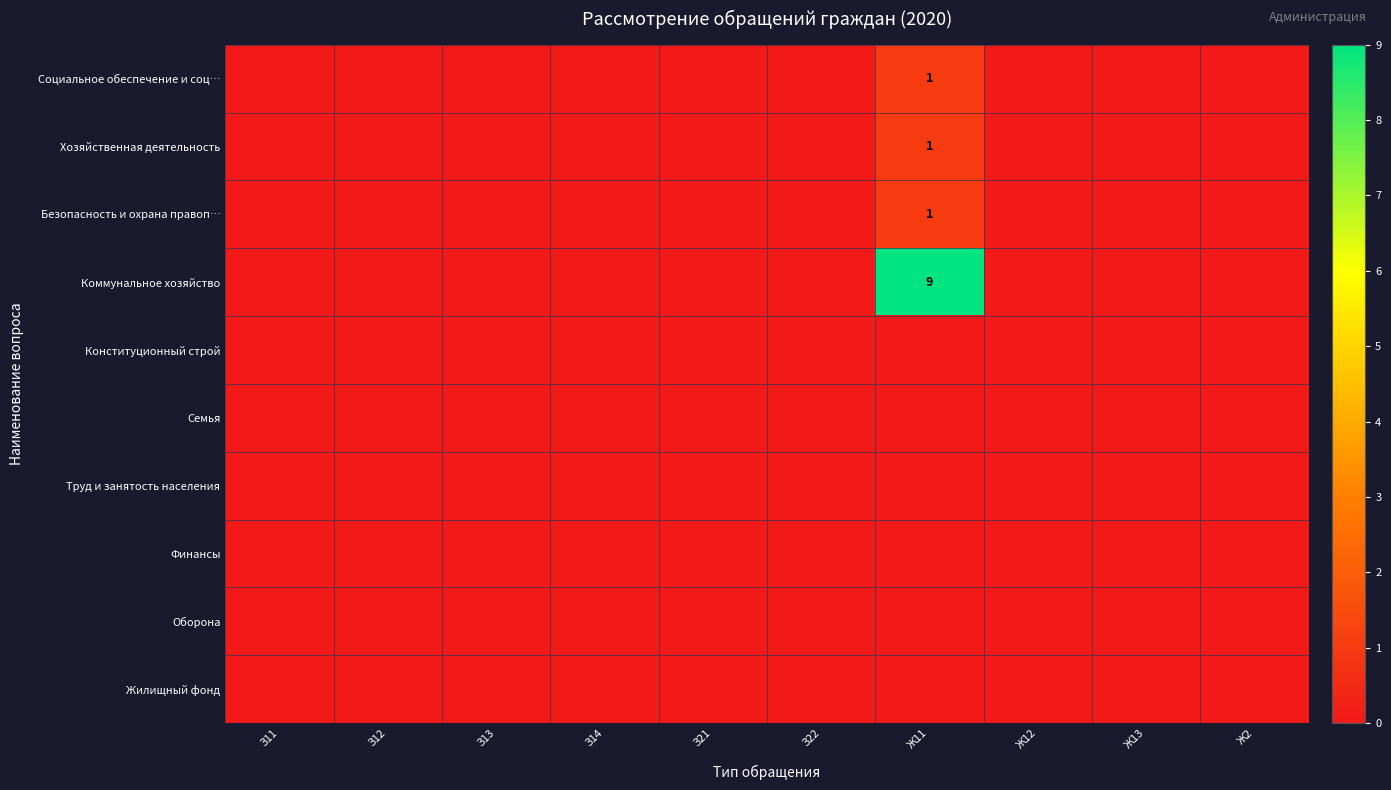

Which series has the widest spread of values?

Коммунальное хозяйство